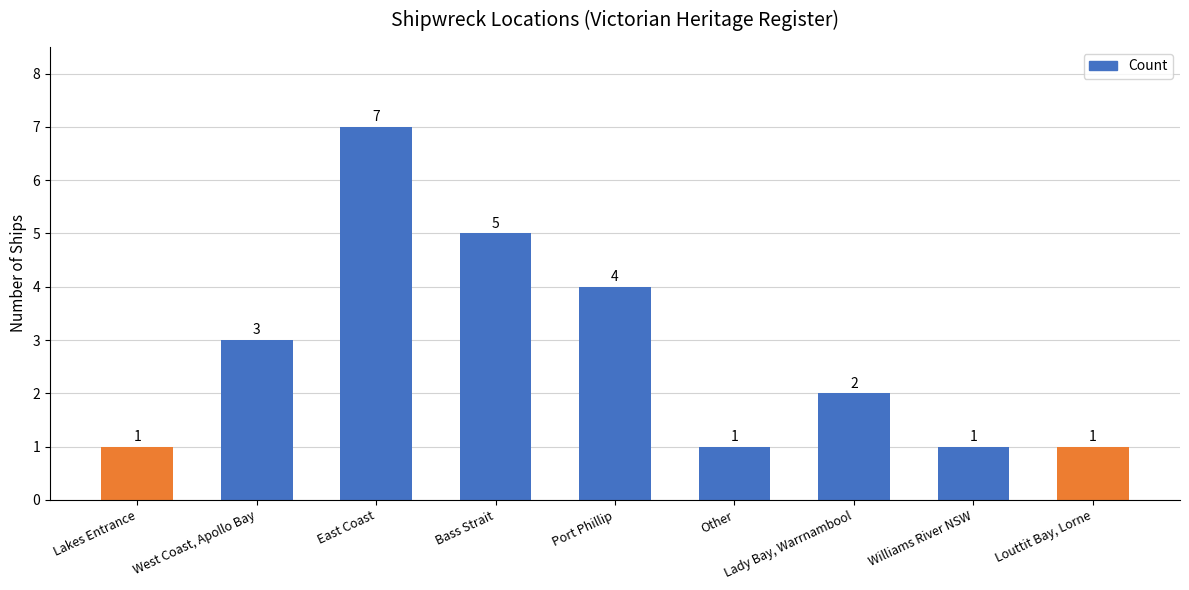

How many values are below 2?

4